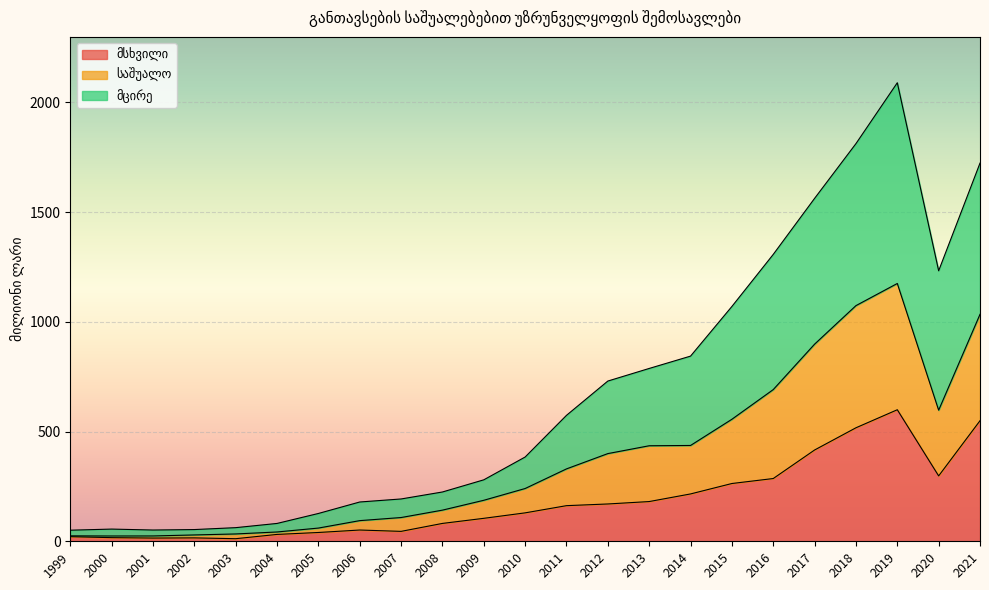

At which category is the sum across all series the highest?

2019